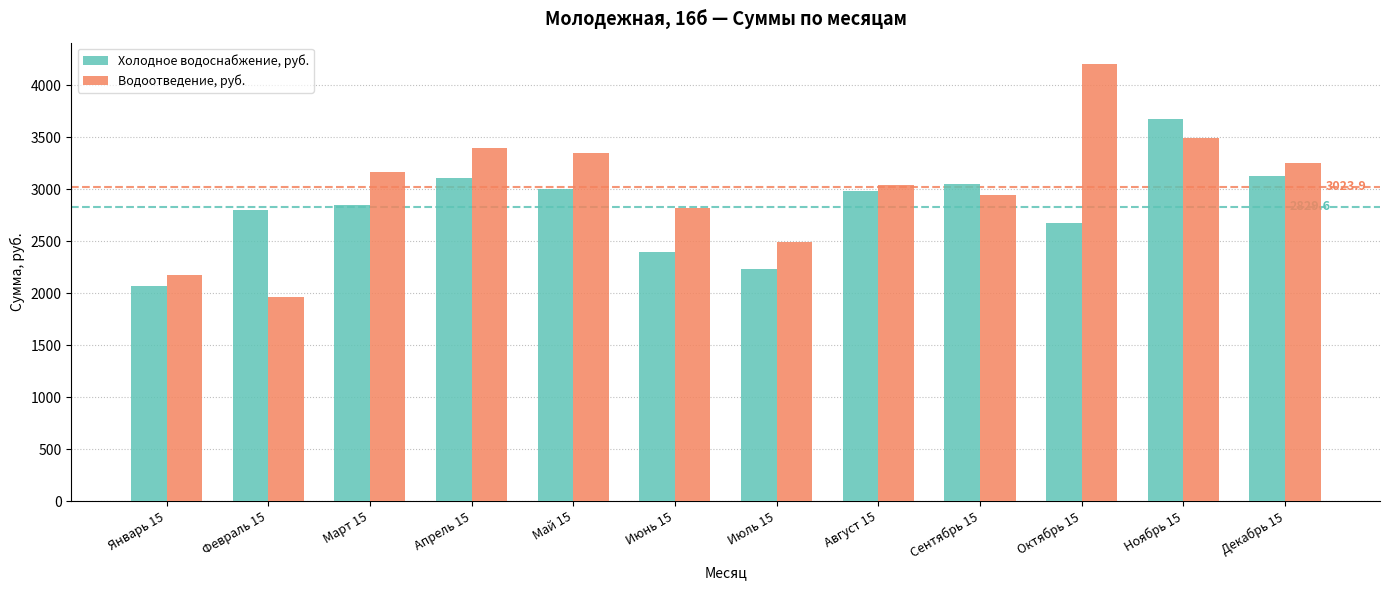

Is it true that Холодное водоснабжение, руб. equals 5293.0 at Сентябрь 15?

False